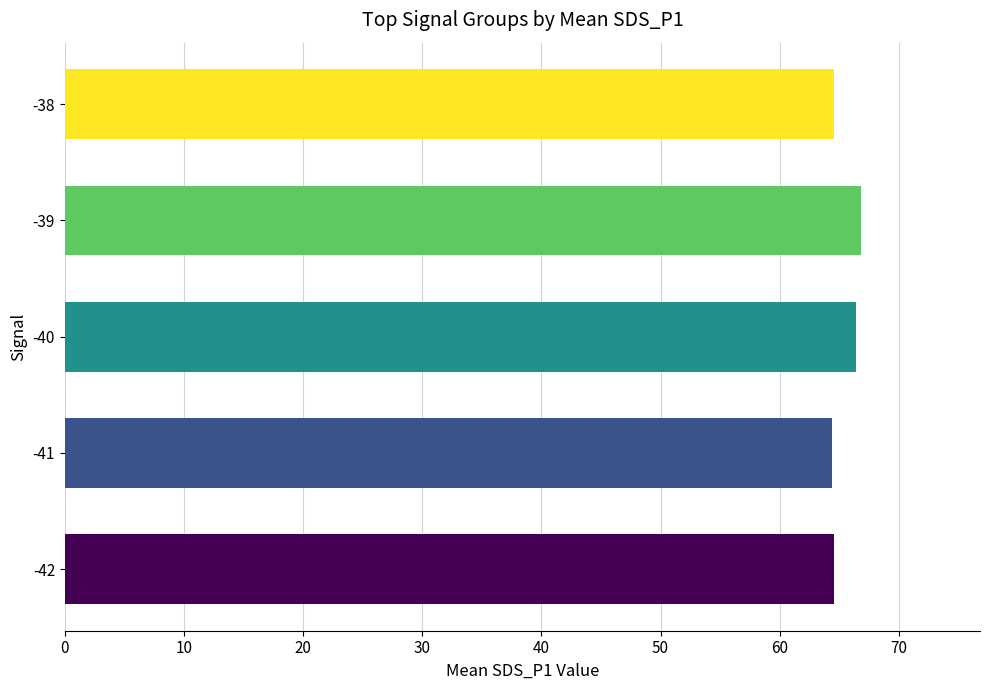

What is the difference between the second highest and second lowest values?

1.8